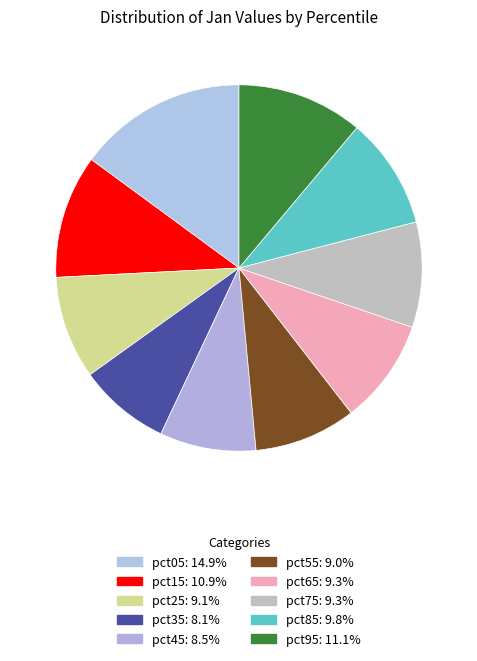

To the nearest percent, what is the difference between the pct55 and pct15 slice percentages?

2%